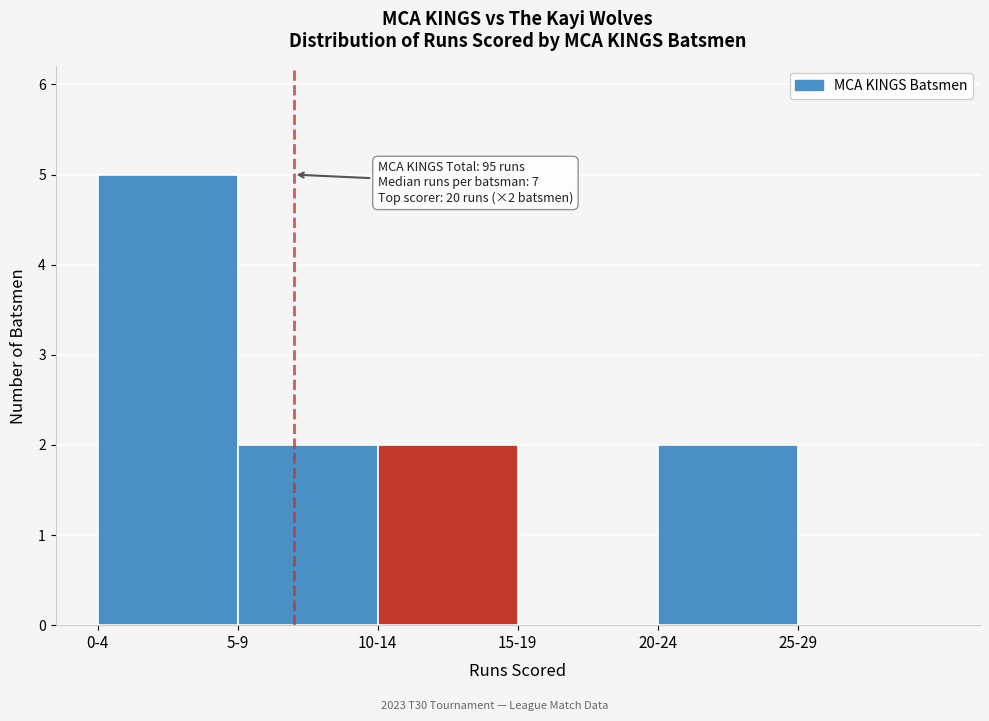

Reading left to right, transcribe all the data shown in this chart.

0-4=5	5-9=2	10-14=2	15-19=0	20-24=2	25-29=0